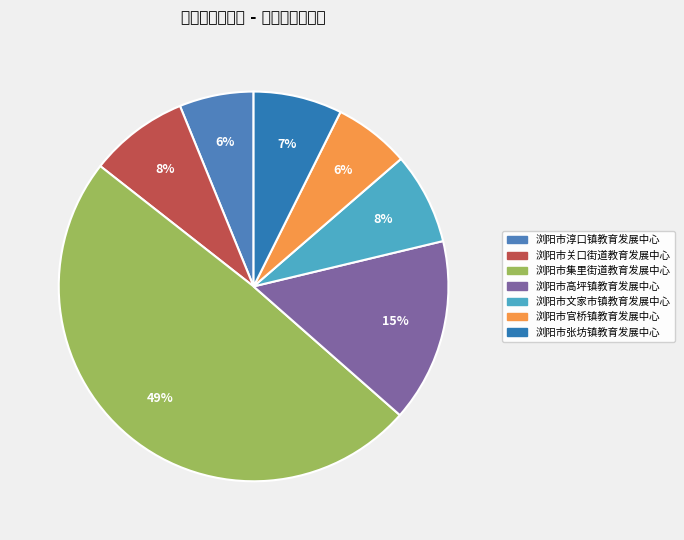

To the nearest percent, what percentage of the pie is 浏阳市文家市镇教育发展中心?

8%